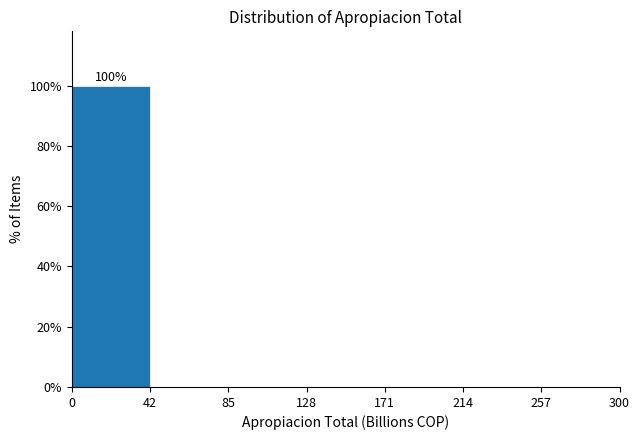

Which range on the x-axis has the tallest bar?

0 to 42